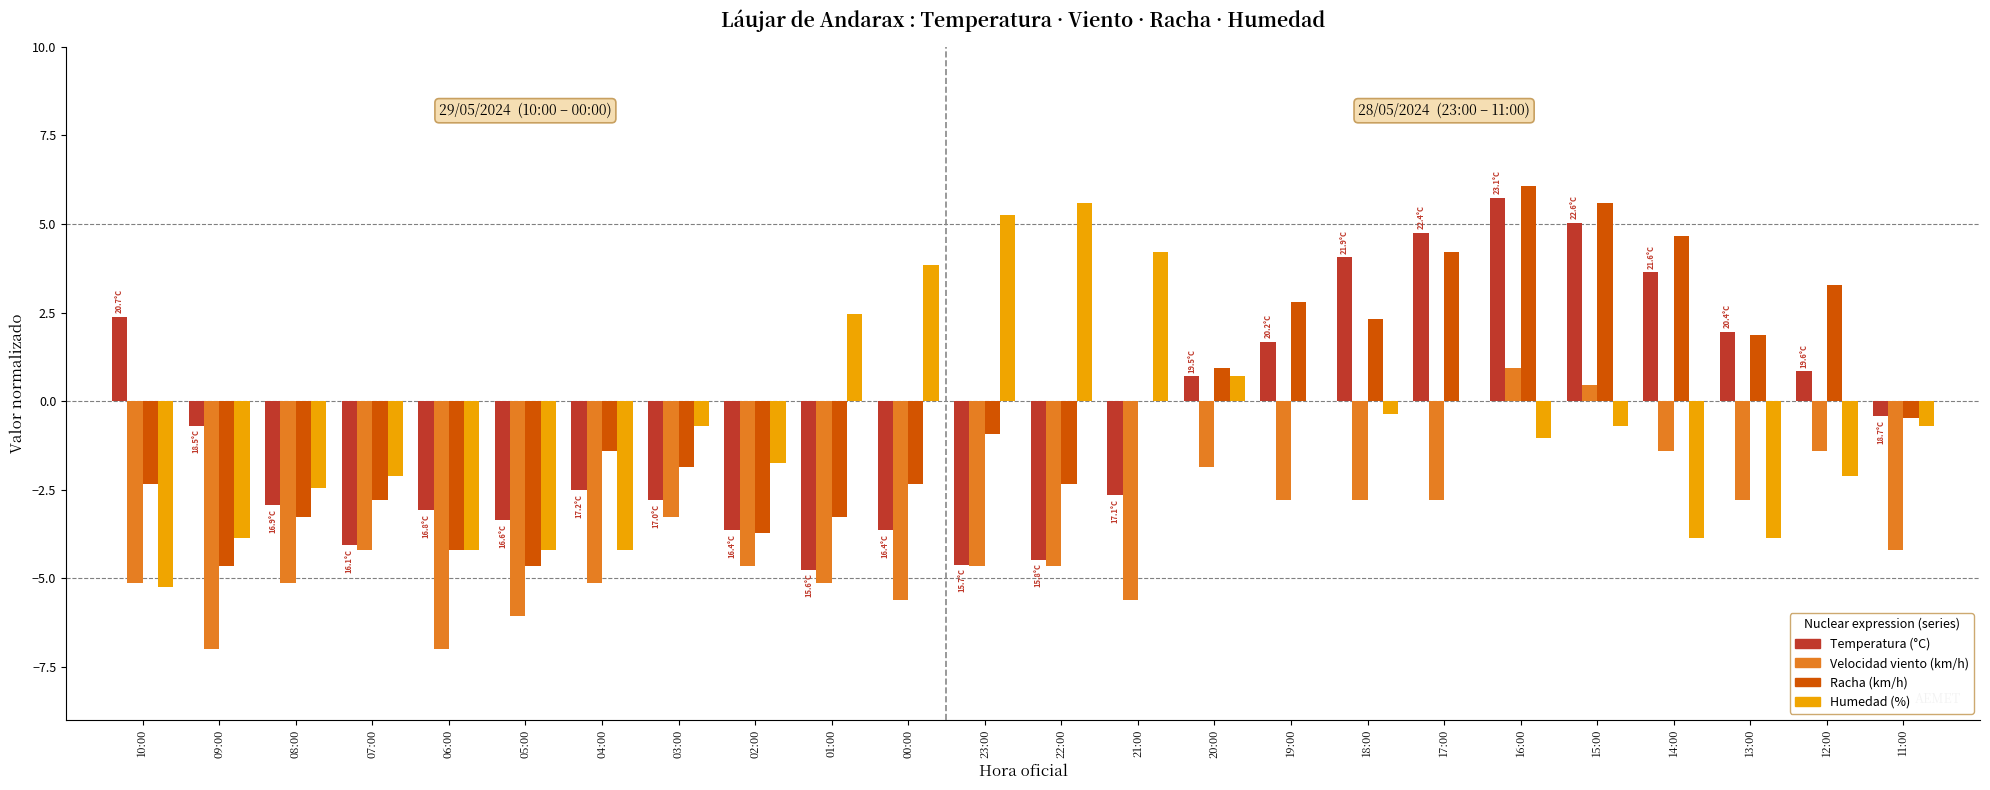

The value of Temperatura (°C) at 08:00 is -2.9. True or false?

True